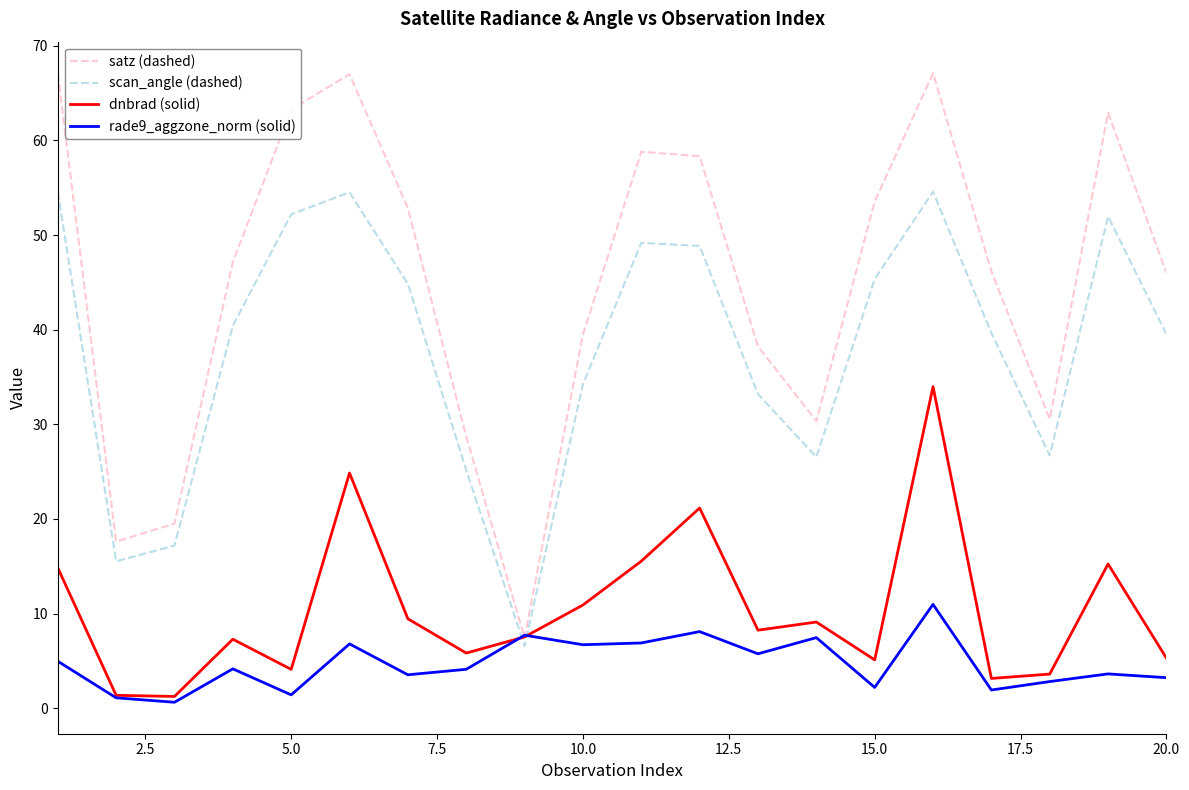

Which series ends up on top after the final intersection of scan_angle (dashed) and dnbrad (solid)?

scan_angle (dashed)